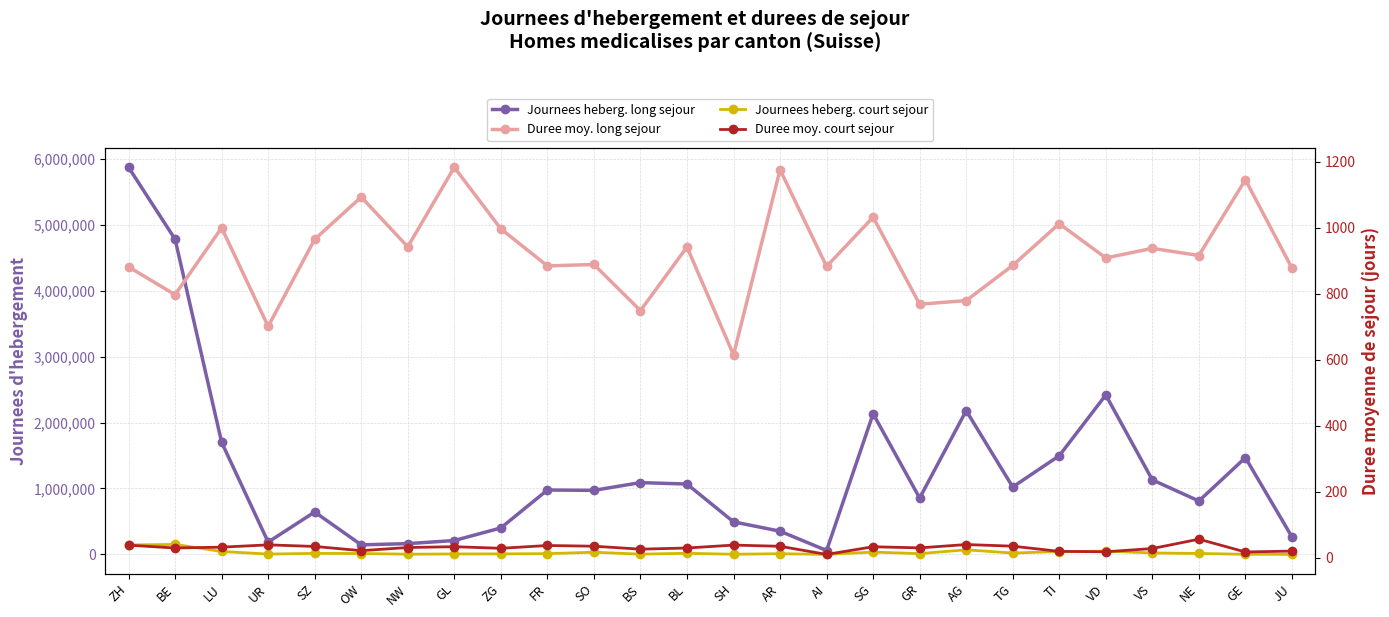

Reading right to left, extract all data points from this chart.

Journees heberg. long sejour: 266438.0	1466707.0	810006.0	1129648.0	2417196.0	1496324.0	1022485.0	2179215.0	854756.0	2132216.0	59234.0	352009.0	493848.0	1066746.0	1088870.0	971301.0	976346.0	401148.0	210748.0	163466.0	145133.0	643108.0	187146.0	1700466.0	4778474.0	5868807.0
Journees heberg. court sejour: 1129.0	1831.0	14240.0	22264.0	49076.0	43922.0	20603.0	69797.0	12180.0	35142.0	70.0	10653.0	2776.0	16680.0	4411.0	33075.0	11652.0	7910.0	6918.0	3610.0	13616.0	15476.0	5317.0	44720.0	151060.0	143838.0
Duree moy. long sejour: 878.4	1146.2	916.6	938.3	909.2	1013.0	886.5	780.0	769.0	1032.6	883.5	1176.5	615.7	942.3	749.6	889.4	885.1	997.3	1183.8	942.9	1093.7	965.7	701.8	1000.7	797.8	882.2
Duree moy. court sejour: 21.0	18.2	57.0	28.6	18.8	20.0	35.8	40.7	30.6	34.0	10.8	35.5	39.1	30.2	26.8	35.7	37.8	29.4	34.2	31.8	22.2	35.0	39.8	32.8	30.3	38.8